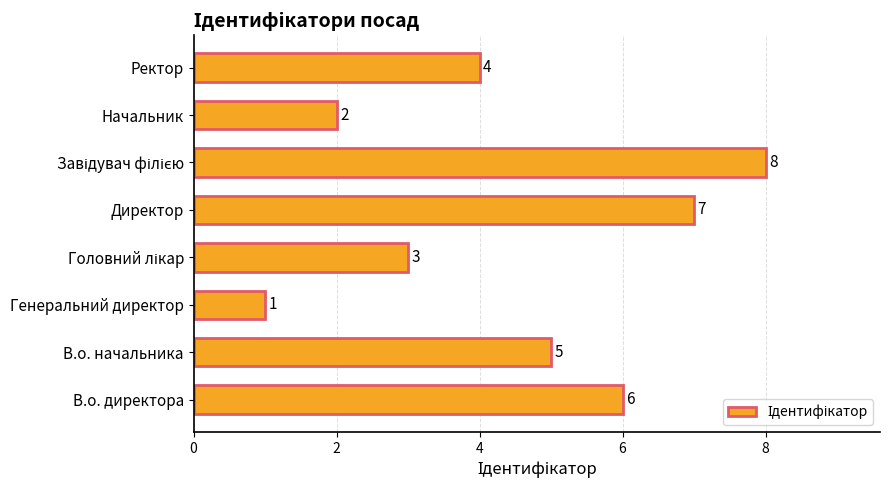

What is the sum of all values?

36